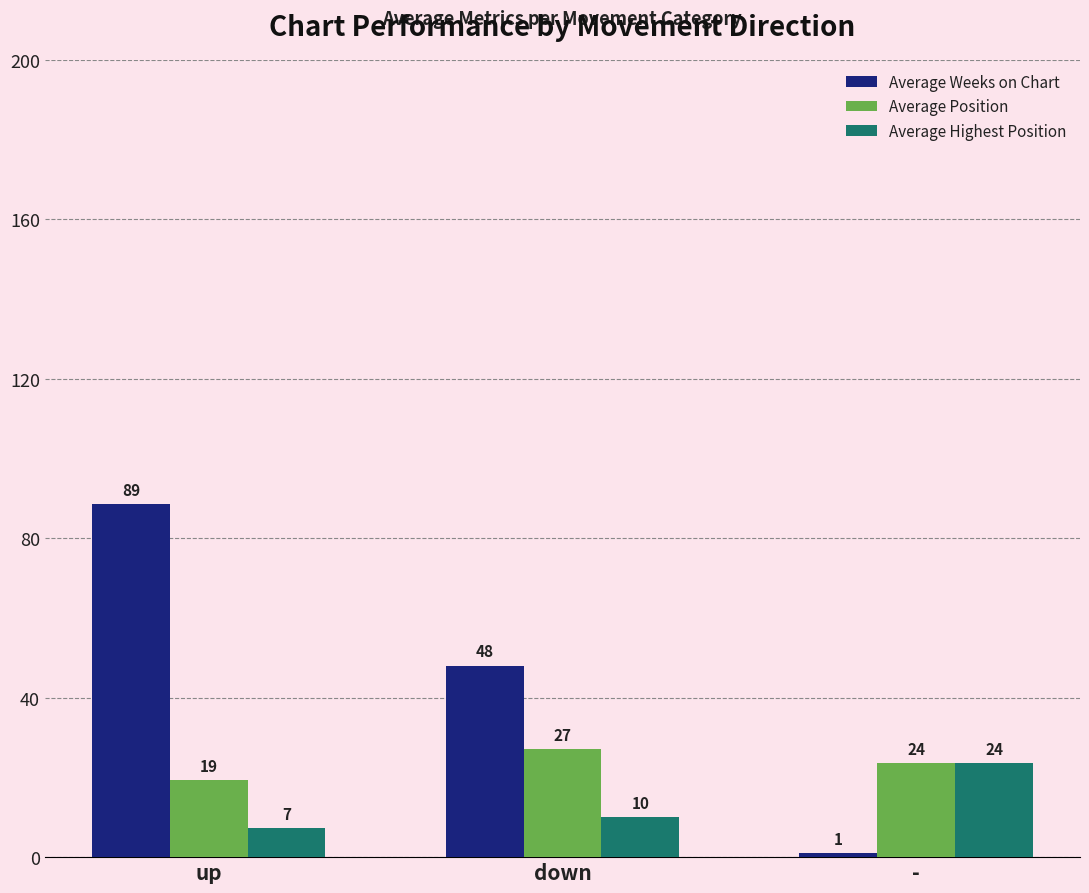

What is the approximate value of Average Position at up?

19.4